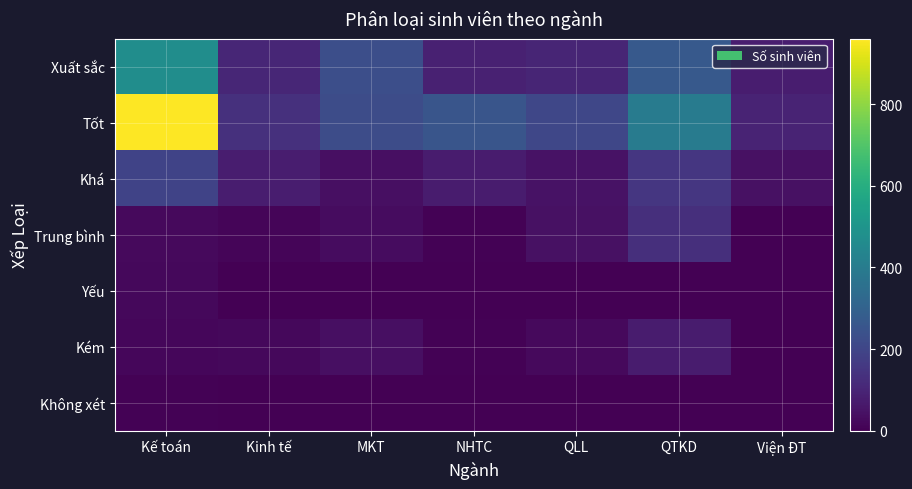

At how many categories does at least one series exceed 673?

1